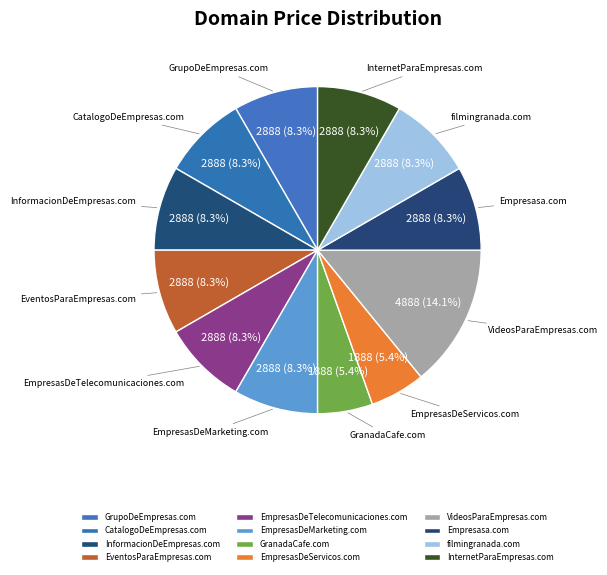

How much of the chart is everything except EmpresasDeMarketing.com?

91.7%